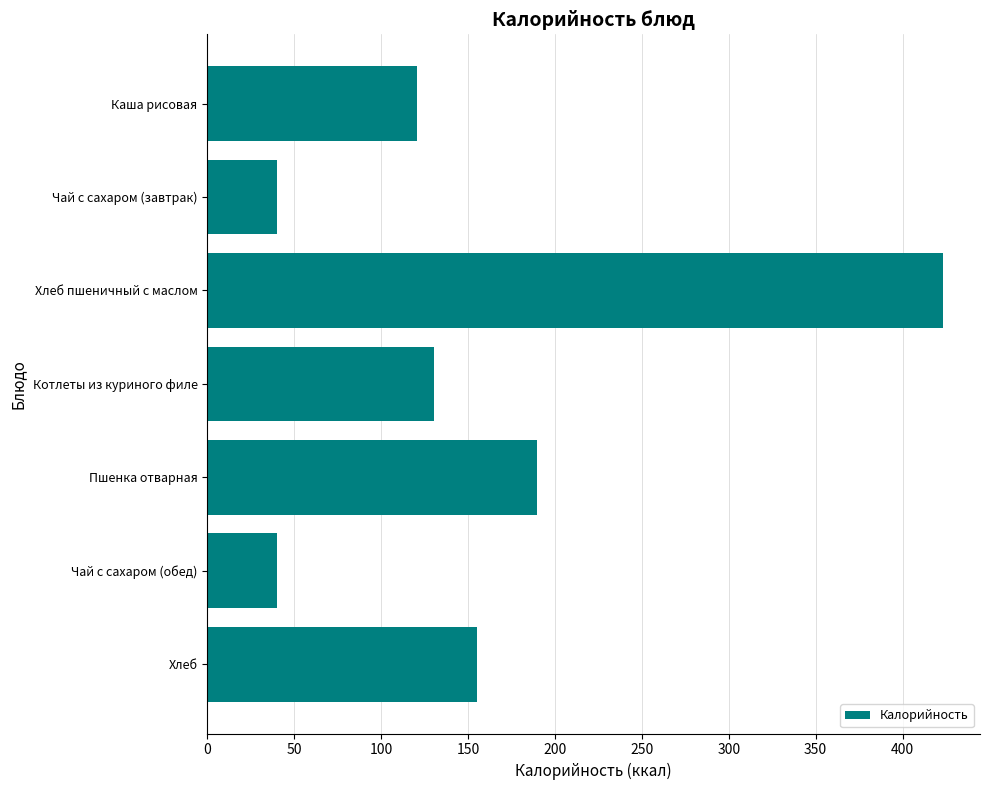

The chart shows a value of 189.9 at Пшенка отварная. True or false?

True